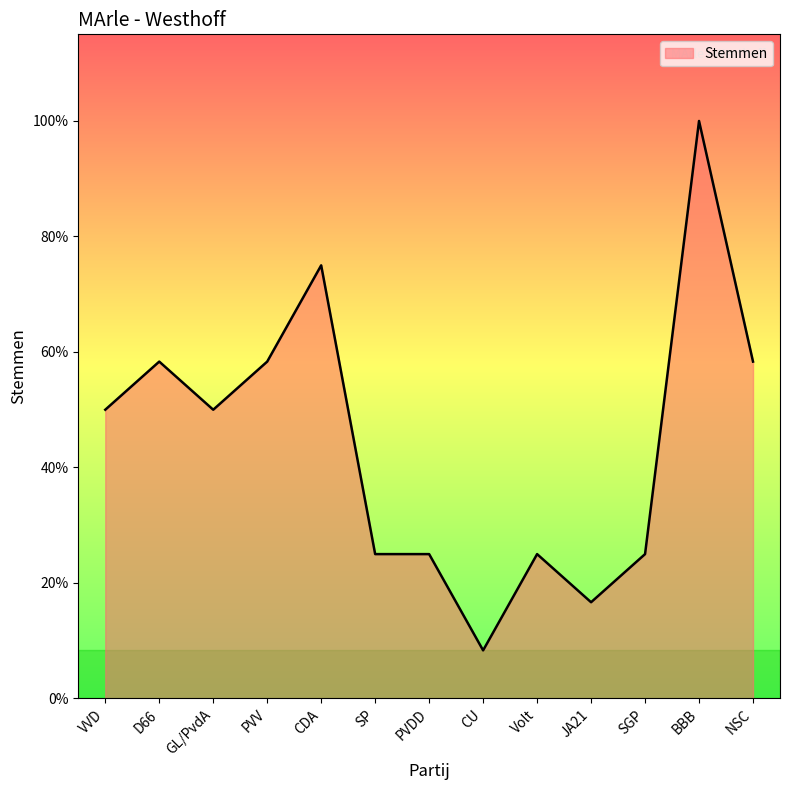

List the labels in order of value, largest first.

BBB, CDA, D66, PVV, NSC, VVD, GL/PvdA, SP, PVDD, Volt, SGP, JA21, CU